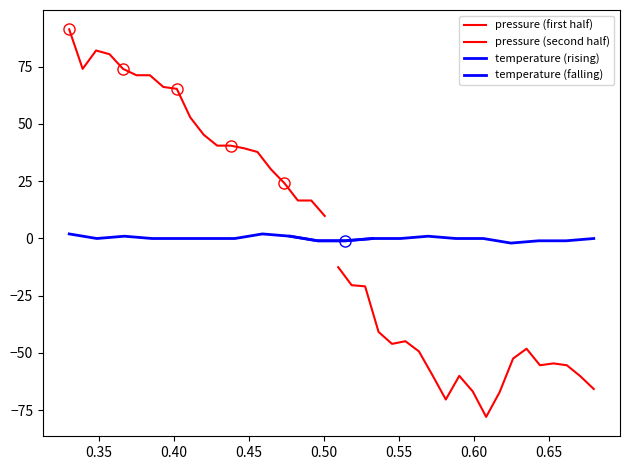

What is the difference between the second highest and minimum values?

72.3